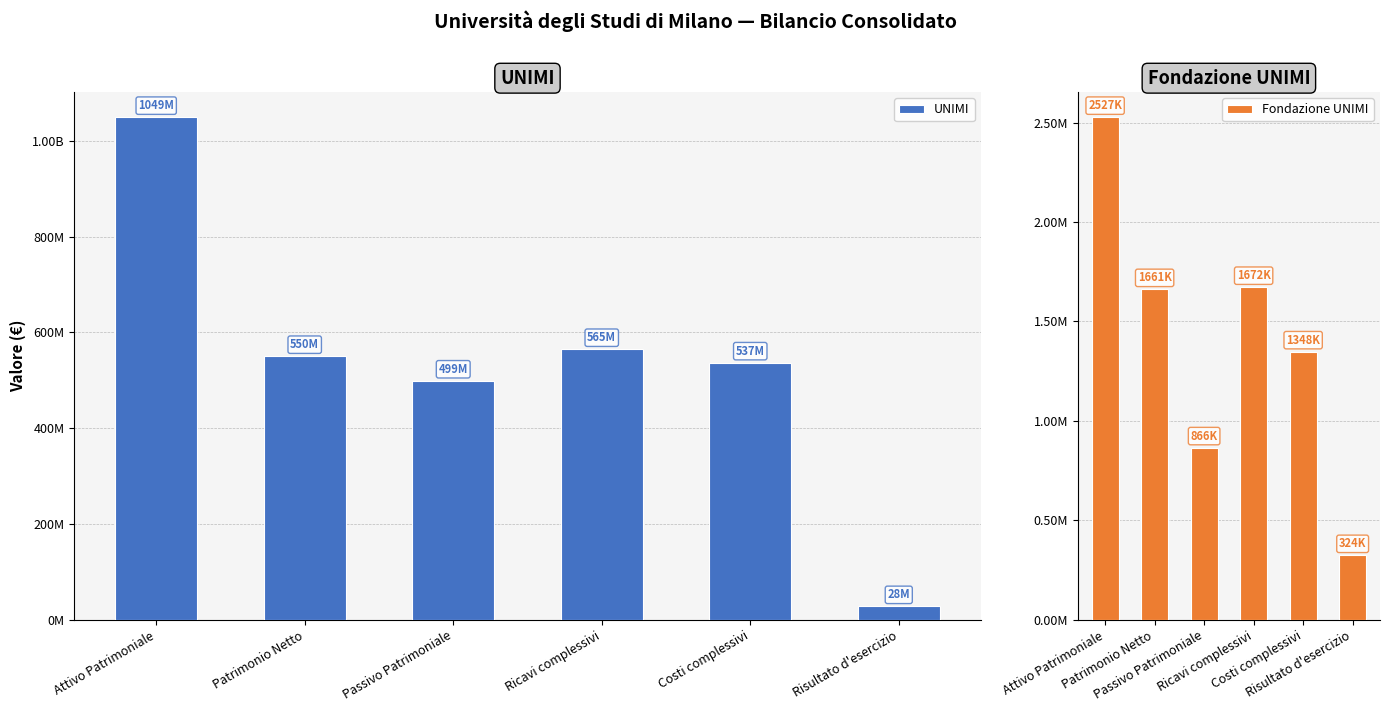

What is the difference between the maximum and minimum values in the Fondazione UNIMI series?

2202820.0